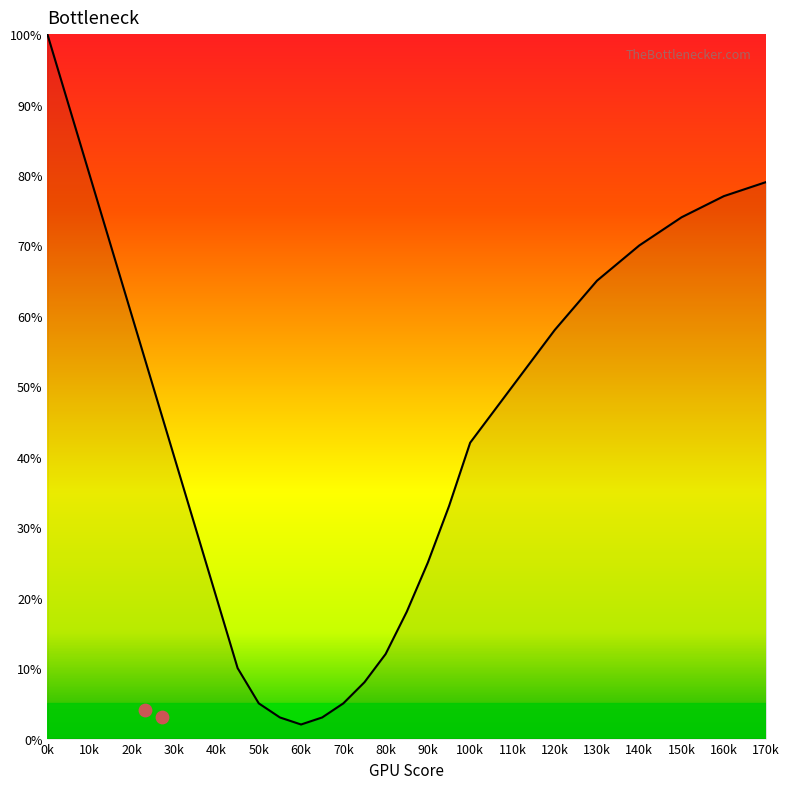

What is the ratio of the value at 100 to the value at 35?

1.4